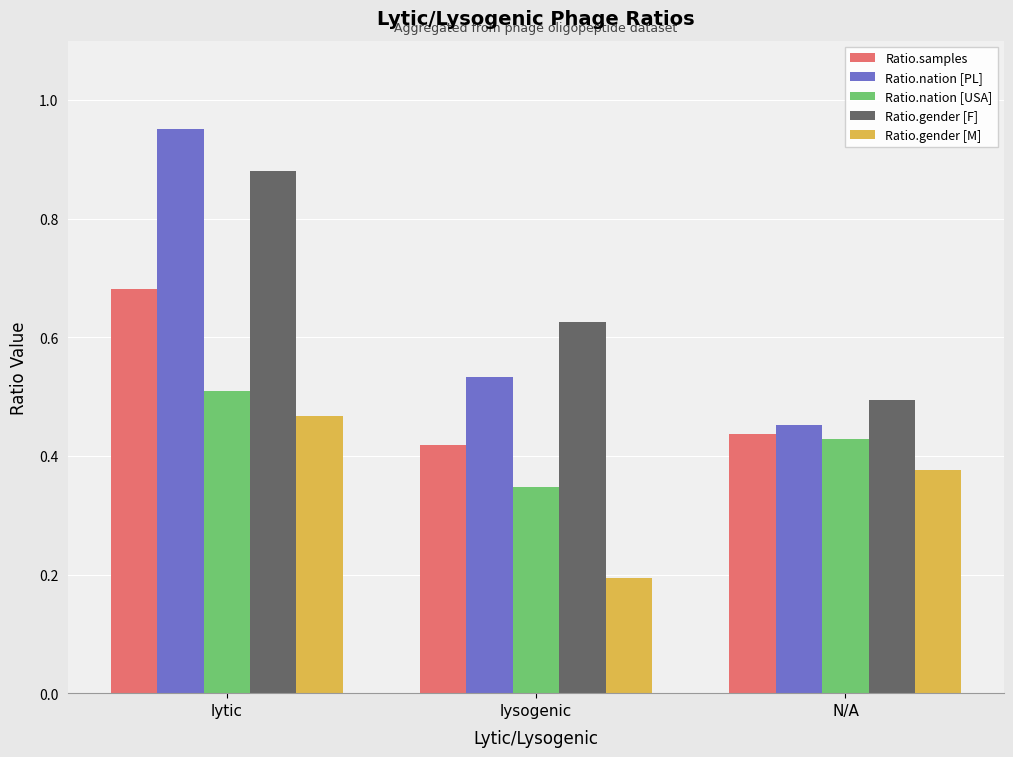

The Ratio.nation [USA] series shows 0.6 at N/A. True or false?

False